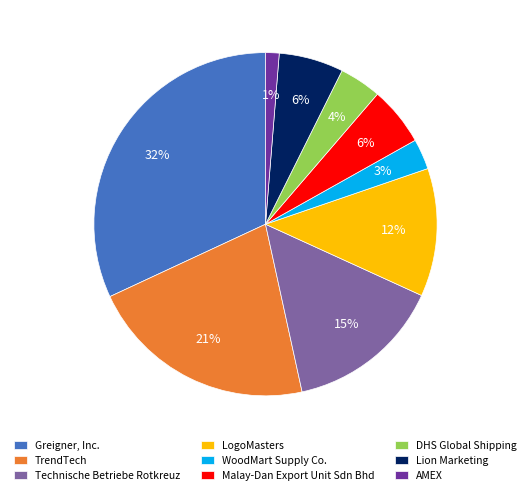

Does any single category account for the majority?

No